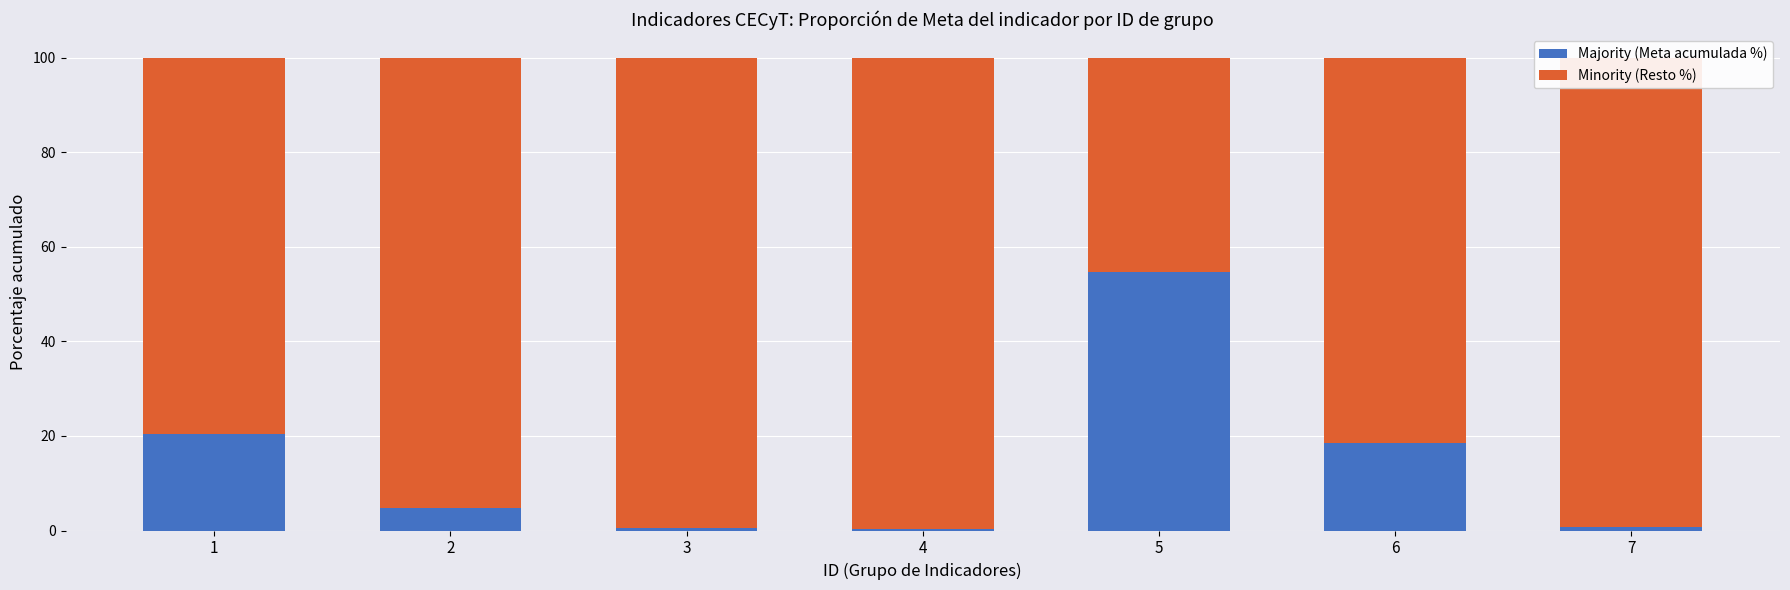

What is the total value across all series at 1?

100.0